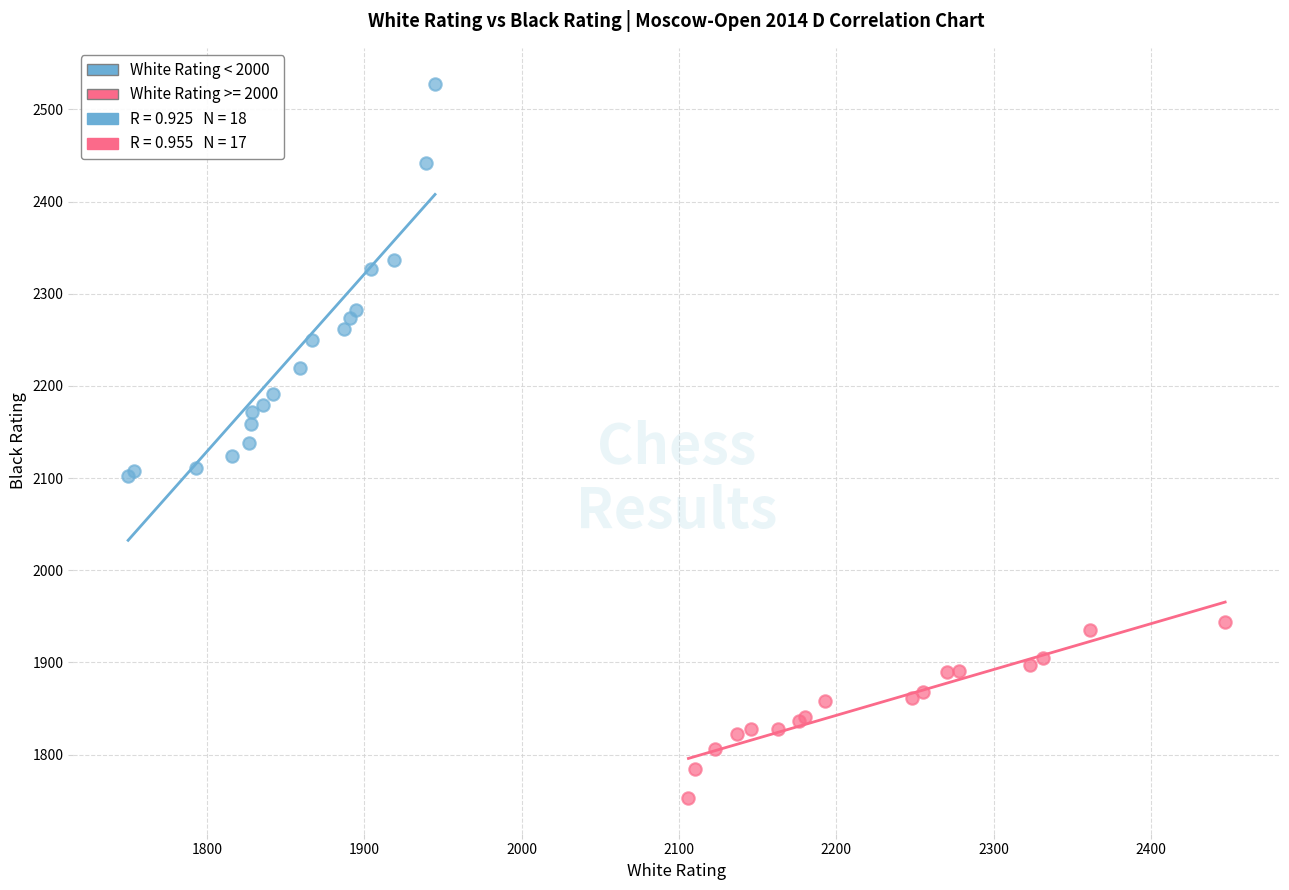

Which series reaches the minimum Y coordinate?

White Rating >= 2000